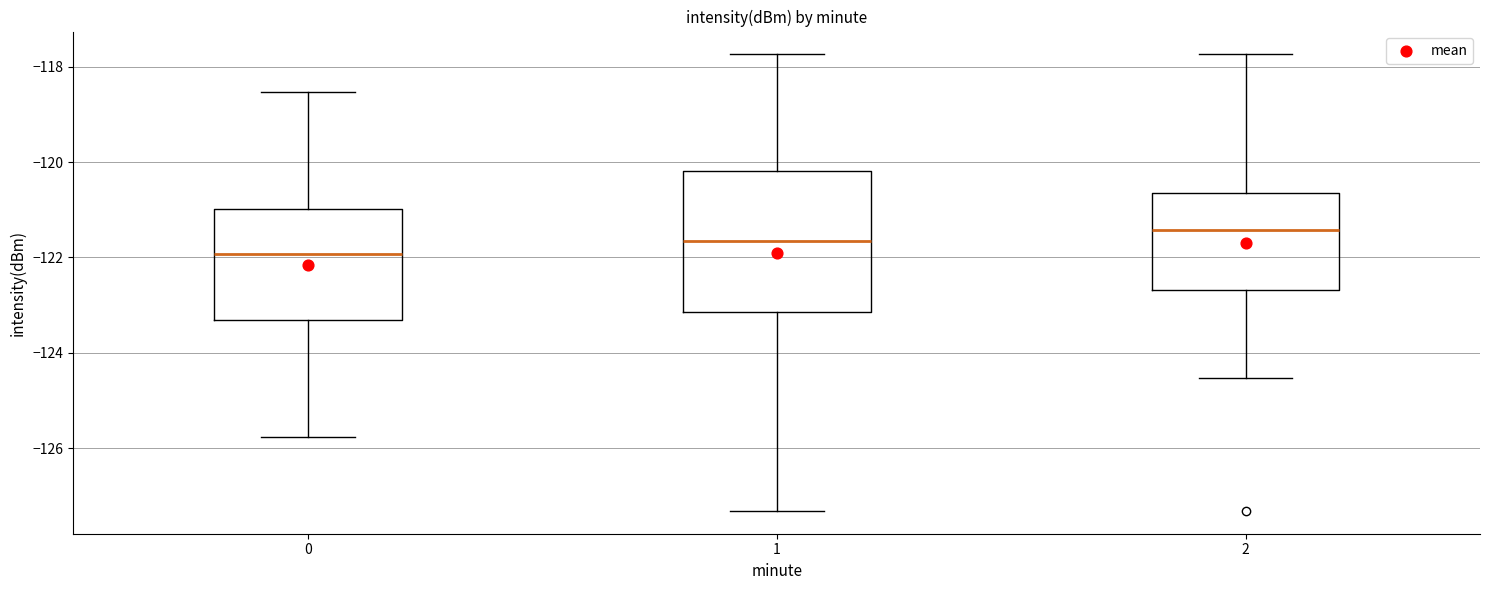

Comparing the boxes themselves (not the whiskers), which one is the tallest?

1